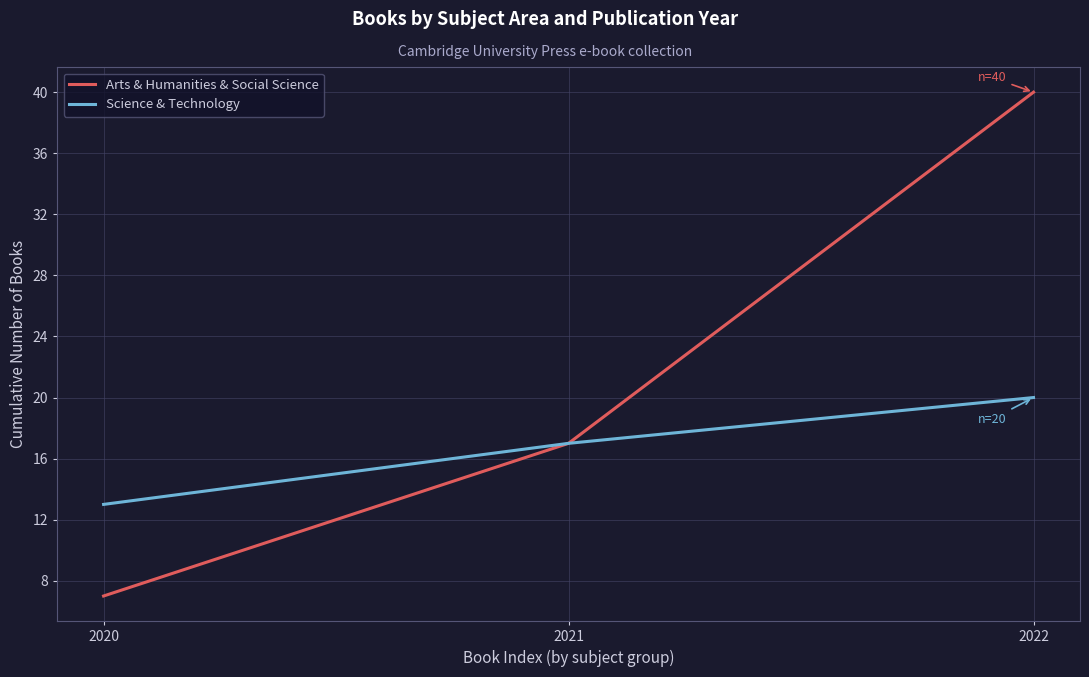

Which category has the highest value across all series?

2022